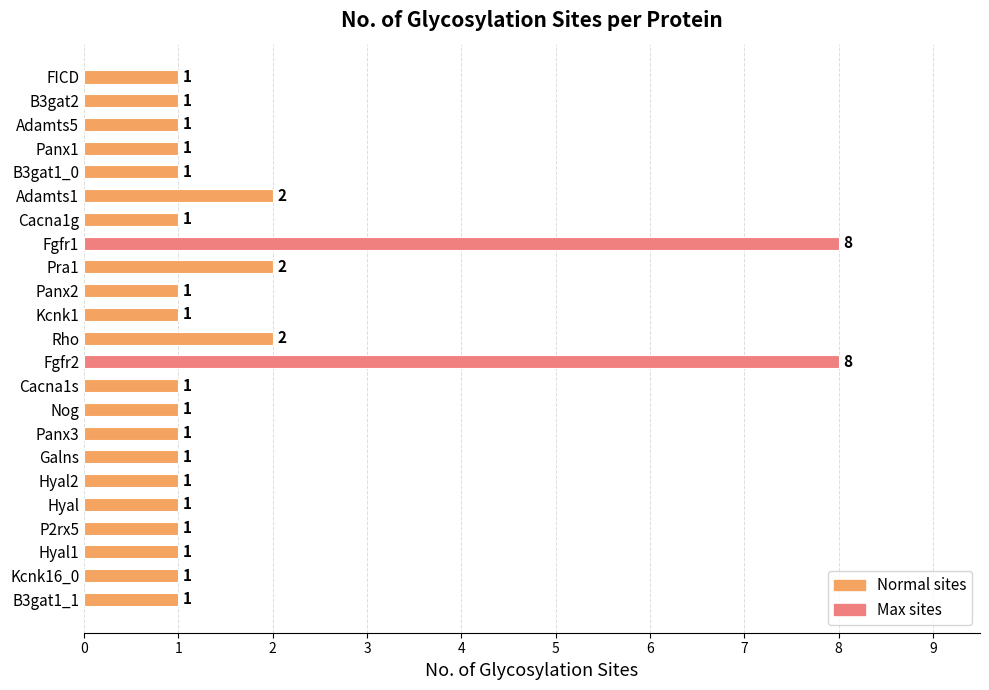

True or false: the data shows 1 at Pra1.

False